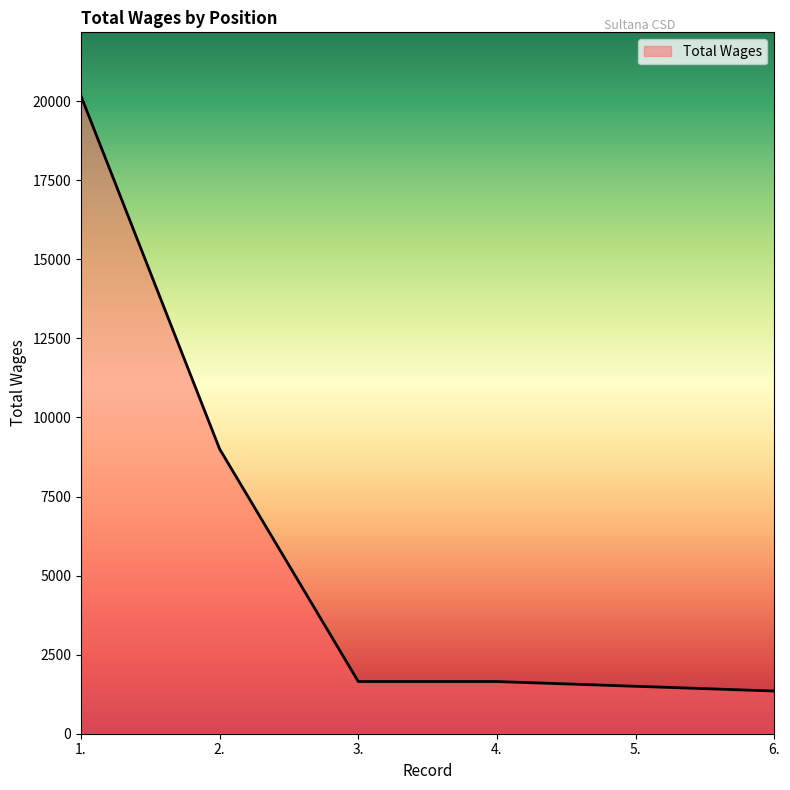

What is the sum of all values?

35310